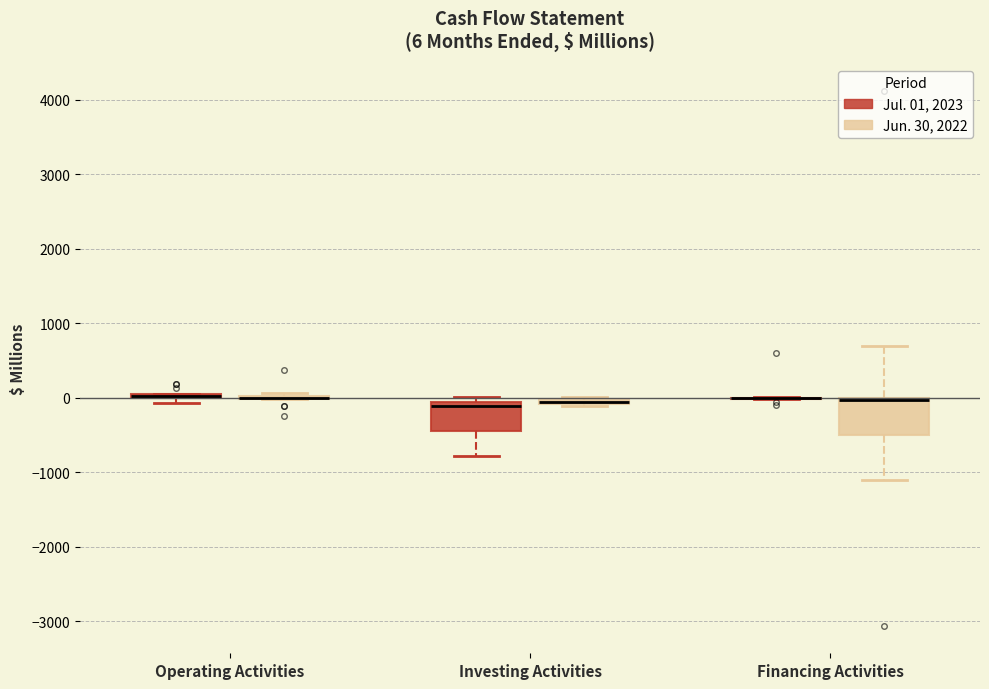

Comparing the boxes themselves (not the whiskers), which one is the tallest?

Financing Activities (Jun. 30, 2022)